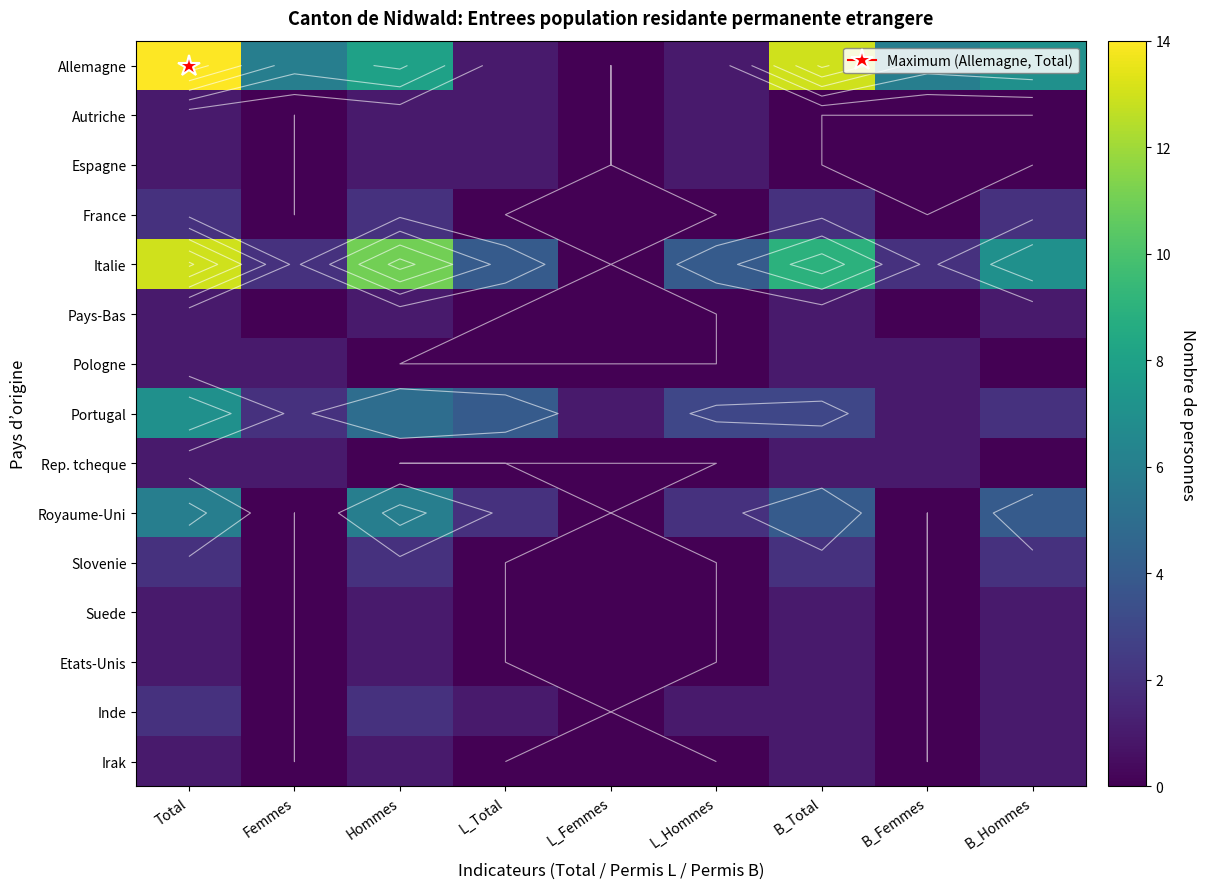

Where is Inde nearest to the value 1?

L_Total